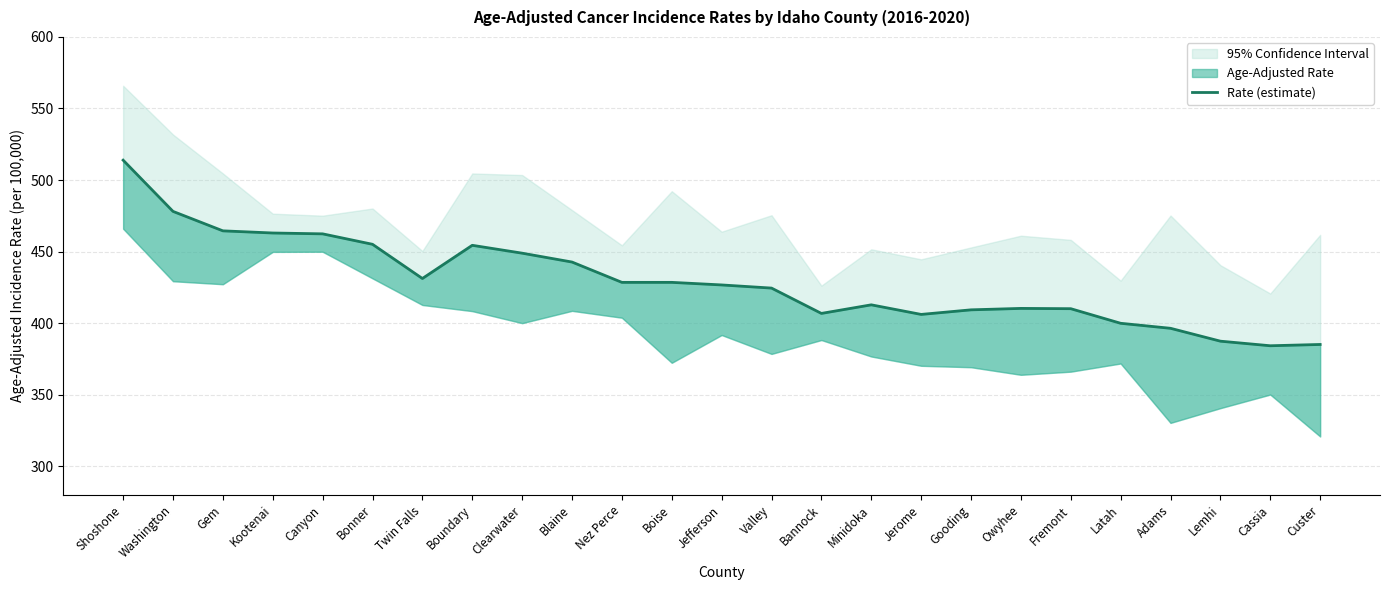

Where does the data first go above 426?

Shoshone